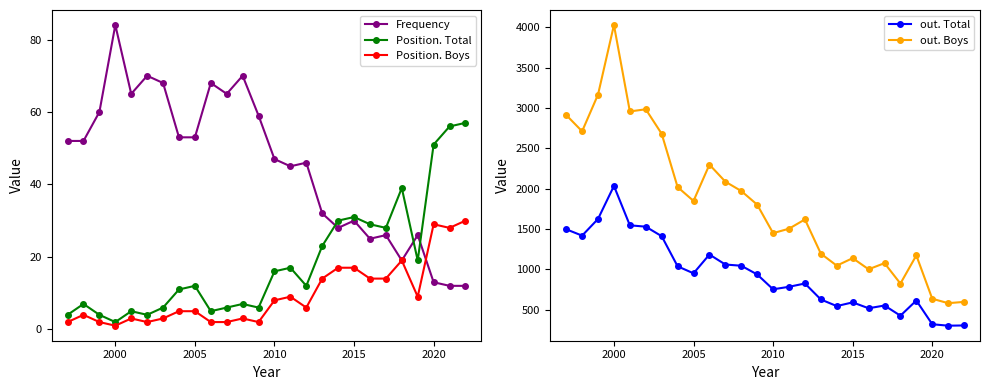

Is it true that out. Boys equals 1124 at 2020?

False